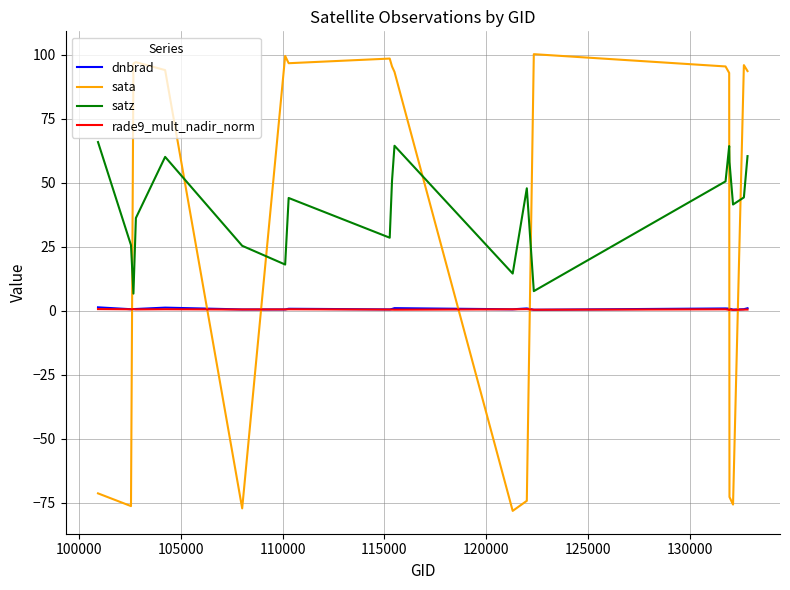

Count the number of data series in this chart.

4